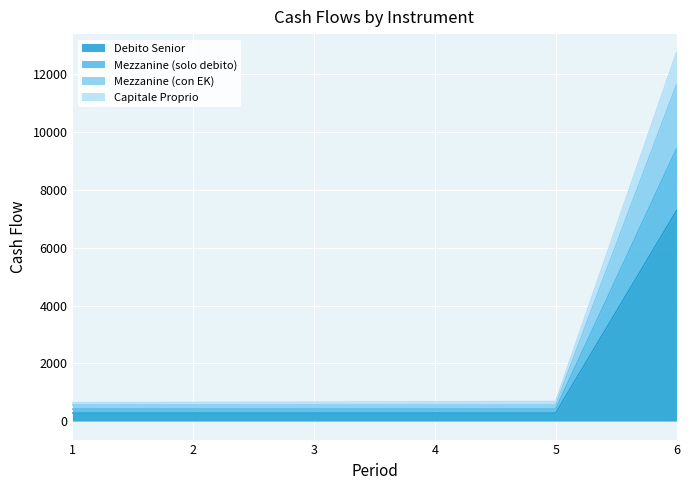

What is the highest value of the Debito Senior series?

7280.0